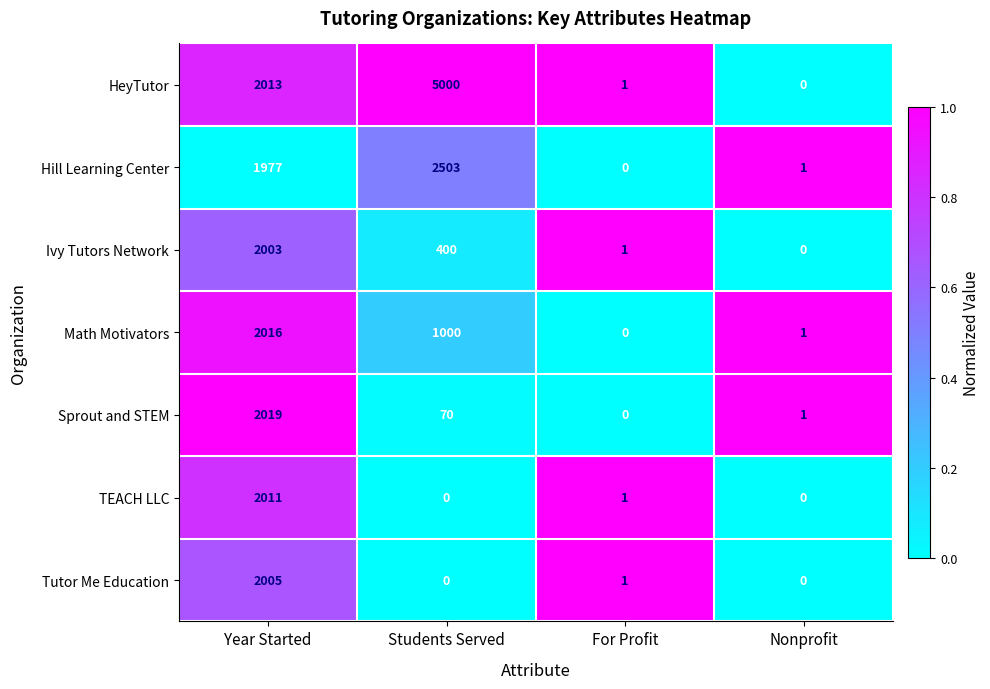

List the series in order of their peak value, lowest first.

Ivy Tutors Network, Tutor Me Education, TEACH LLC, Math Motivators, Sprout and STEM, Hill Learning Center, HeyTutor